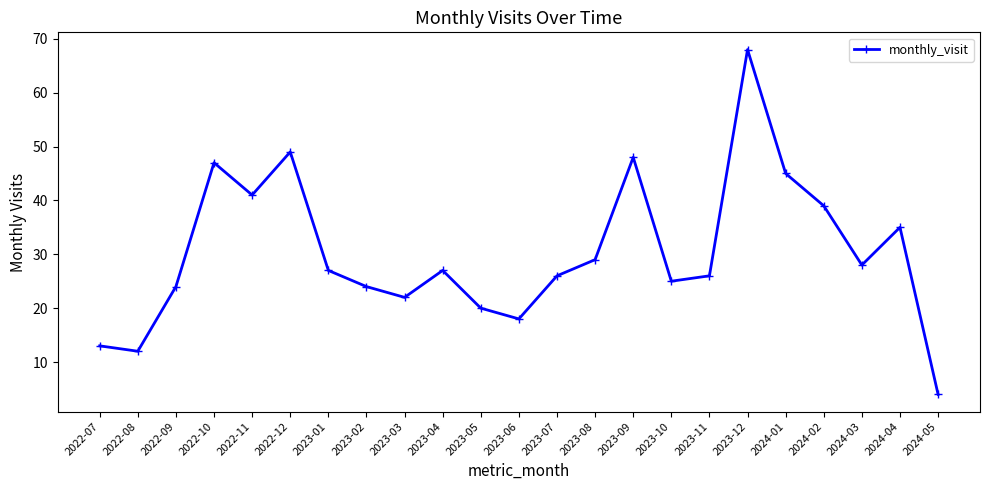

The value at 2023-08 is 42. True or false?

False